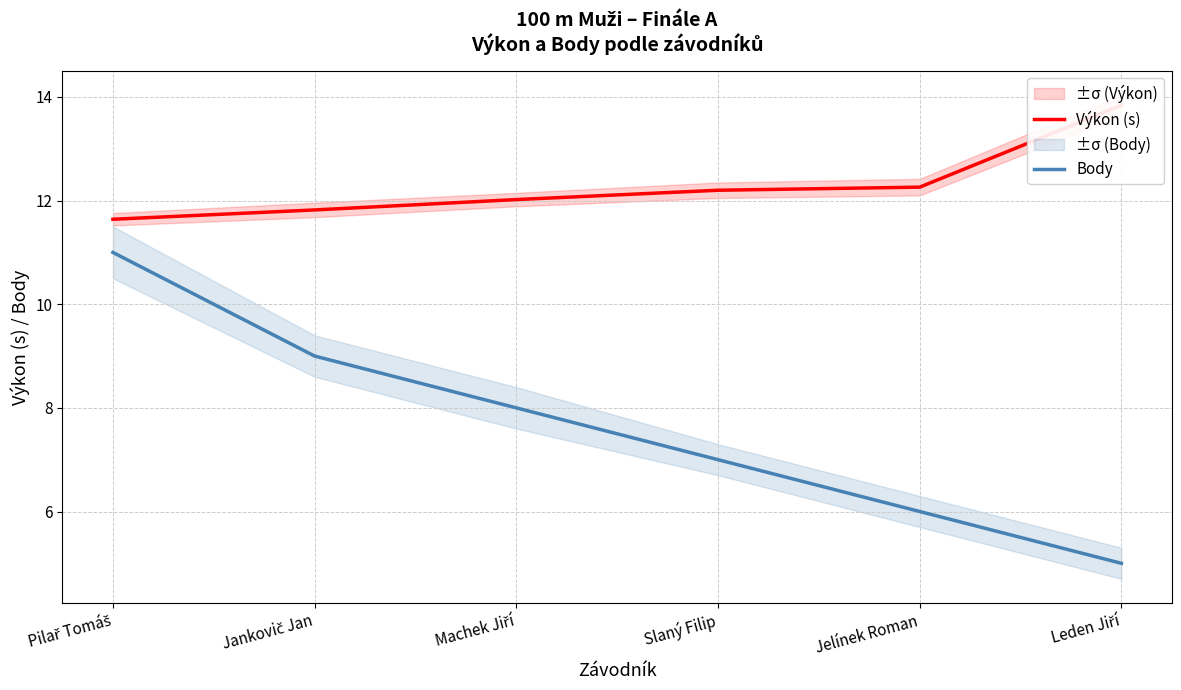

What is the sum of all Výkon (s) values?

73.8